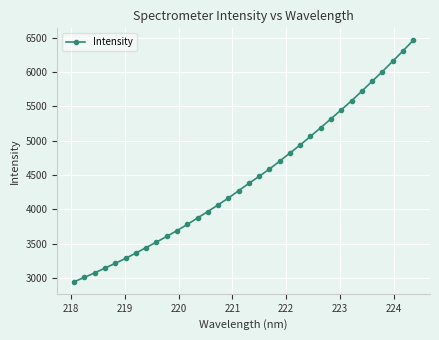

What is the difference between the second highest and minimum values?

3361.7